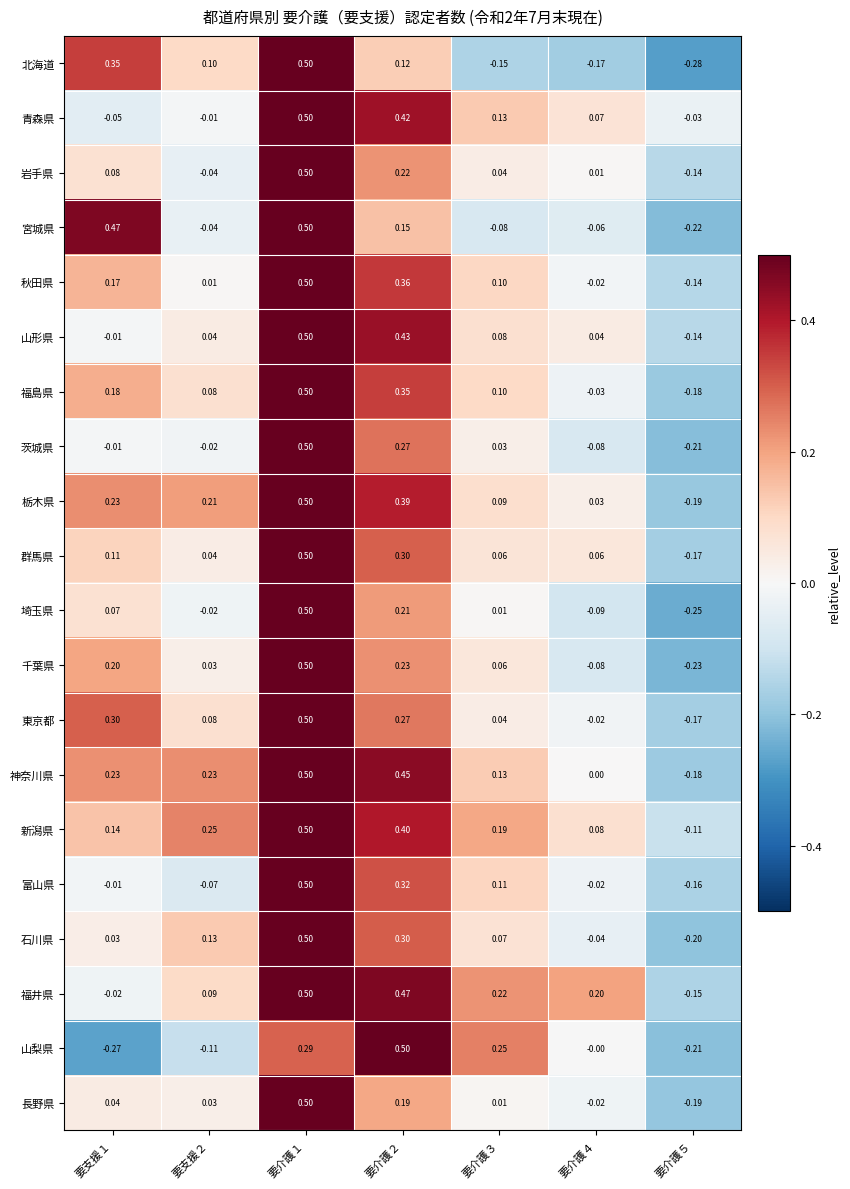

At which category is the sum across all series the highest?

要介護１